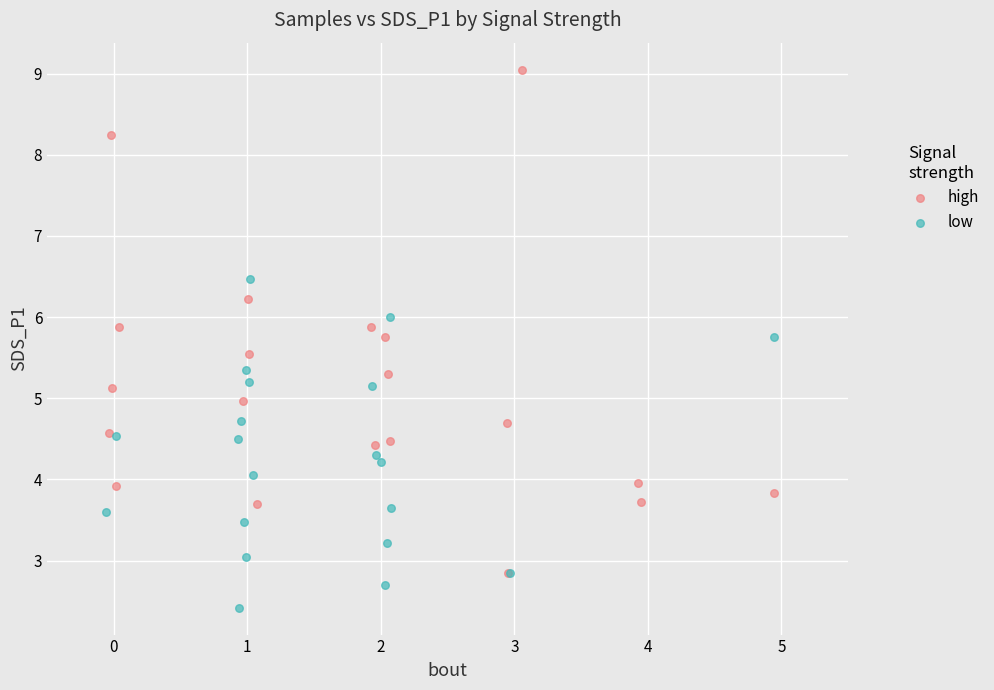

Which series reaches the maximum Y coordinate?

high